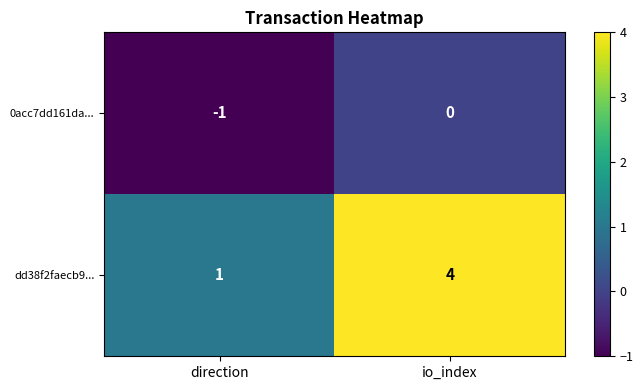

Which series has the widest spread of values?

dd38f2faecb9...